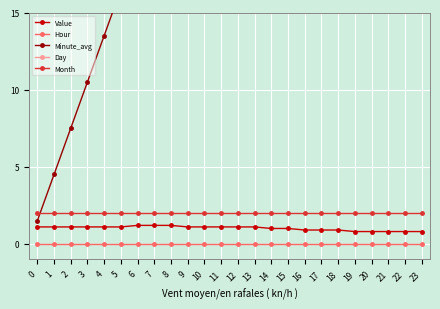

True or false: Day and Hour cross at least once.

False